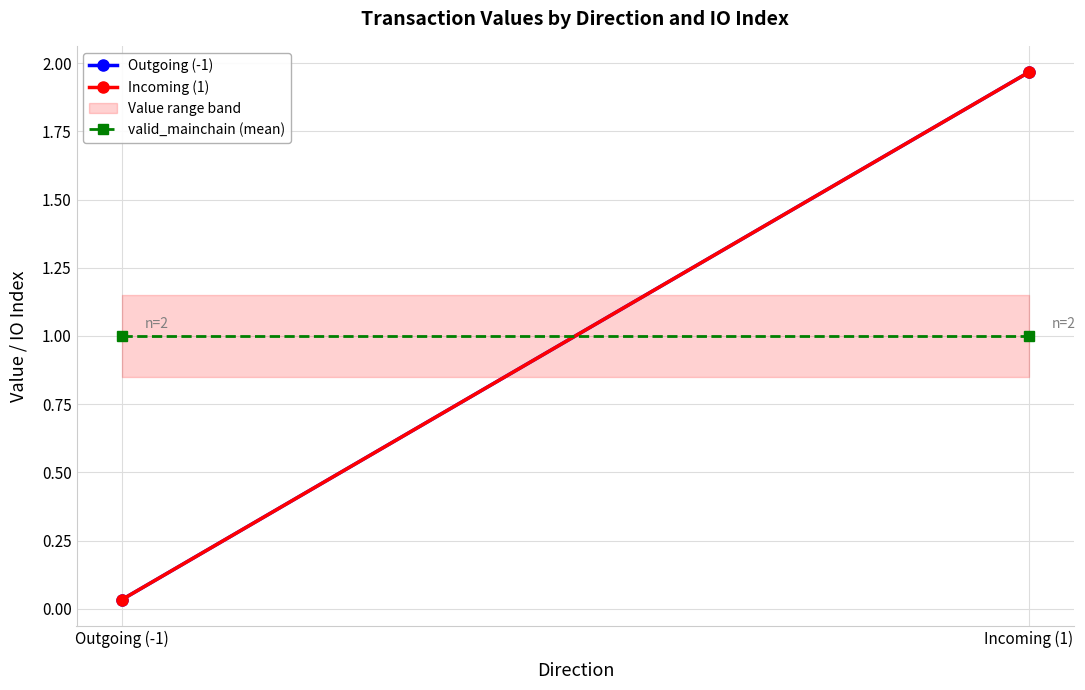

Reading left to right, extract all data points from this chart.

Outgoing (-1): Outgoing (-1)=0.0	Incoming (1)=2.0
Incoming (1): Outgoing (-1)=0.0	Incoming (1)=2.0
valid_mainchain (mean): Outgoing (-1)=1.0	Incoming (1)=1.0